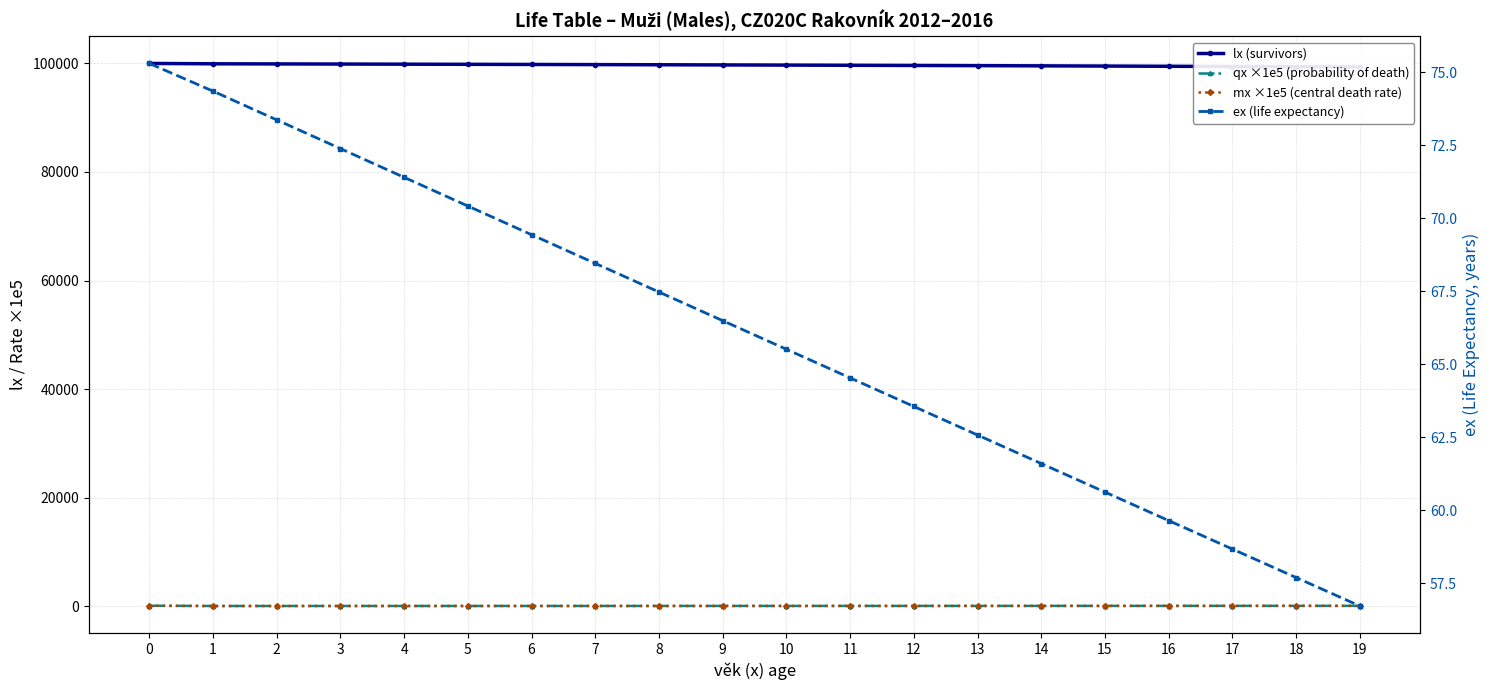

What are all the series names shown in the legend?

lx (survivors), qx ×1e5 (probability of death), mx ×1e5 (central death rate), ex (life expectancy)